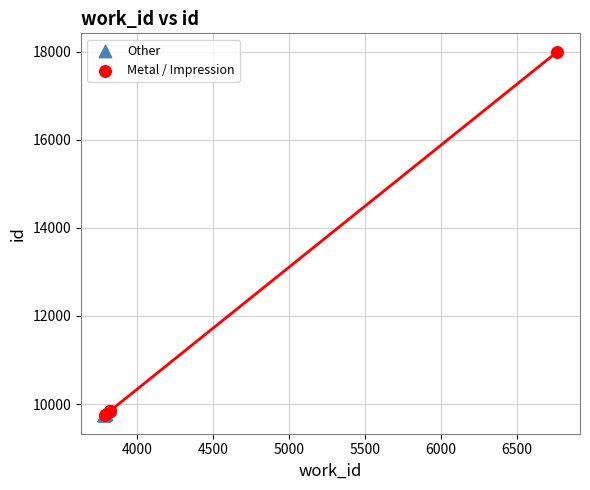

Which series has the widest spread of Y values?

Metal / Impression